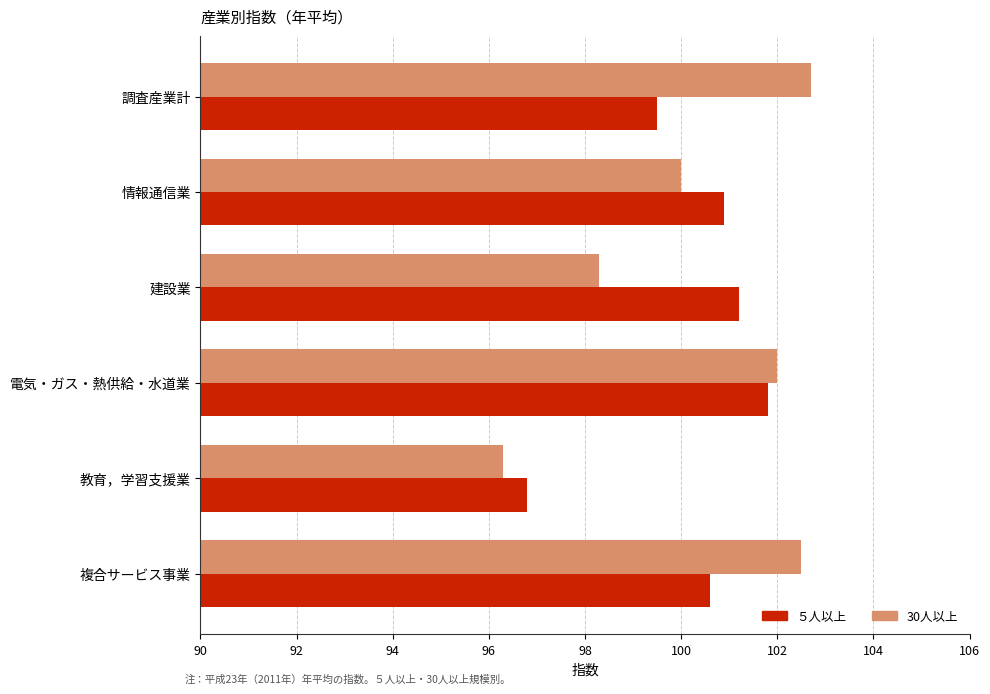

Rank the series by their maximum value, from lowest to highest.

５人以上, 30人以上